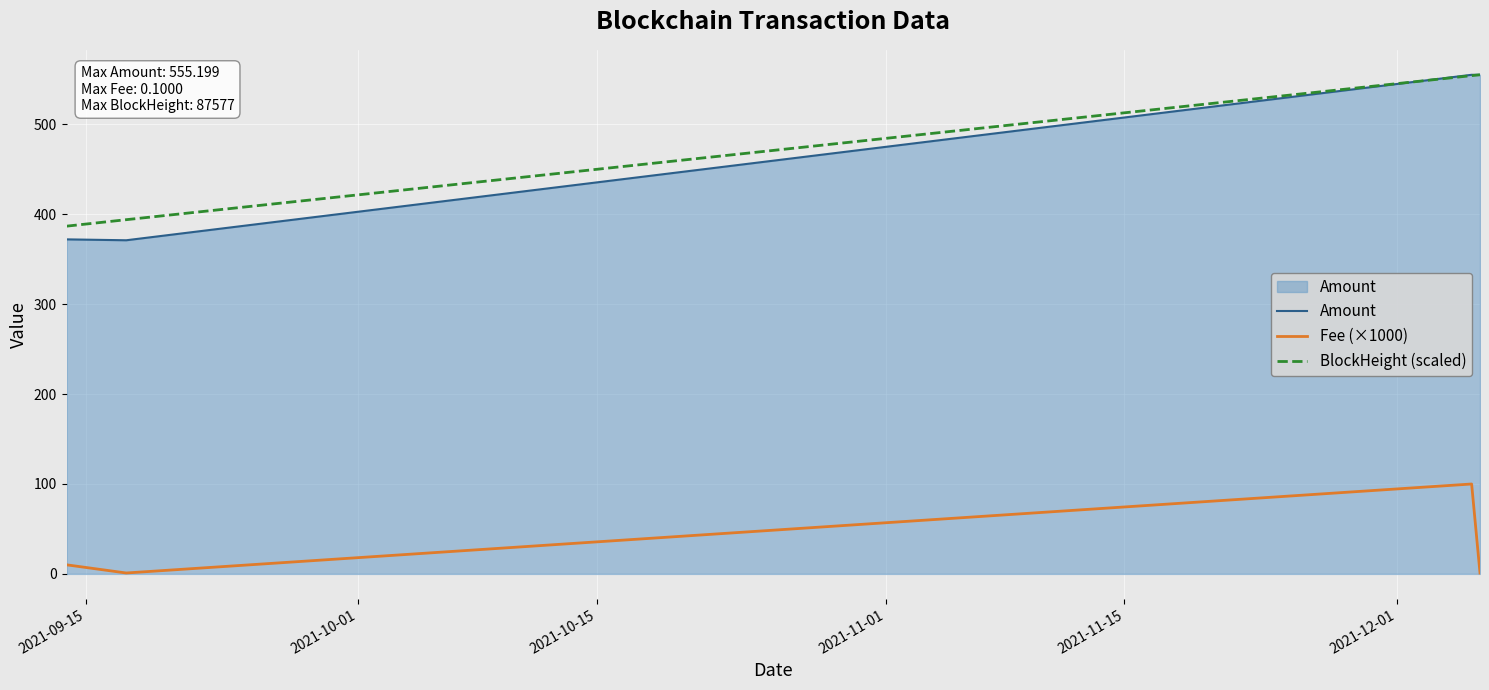

How many lines are shown in the chart?

3